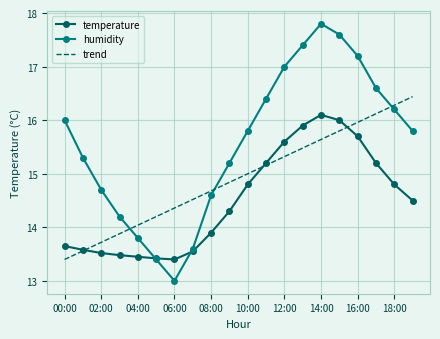

Which series has the largest range (max minus min)?

humidity